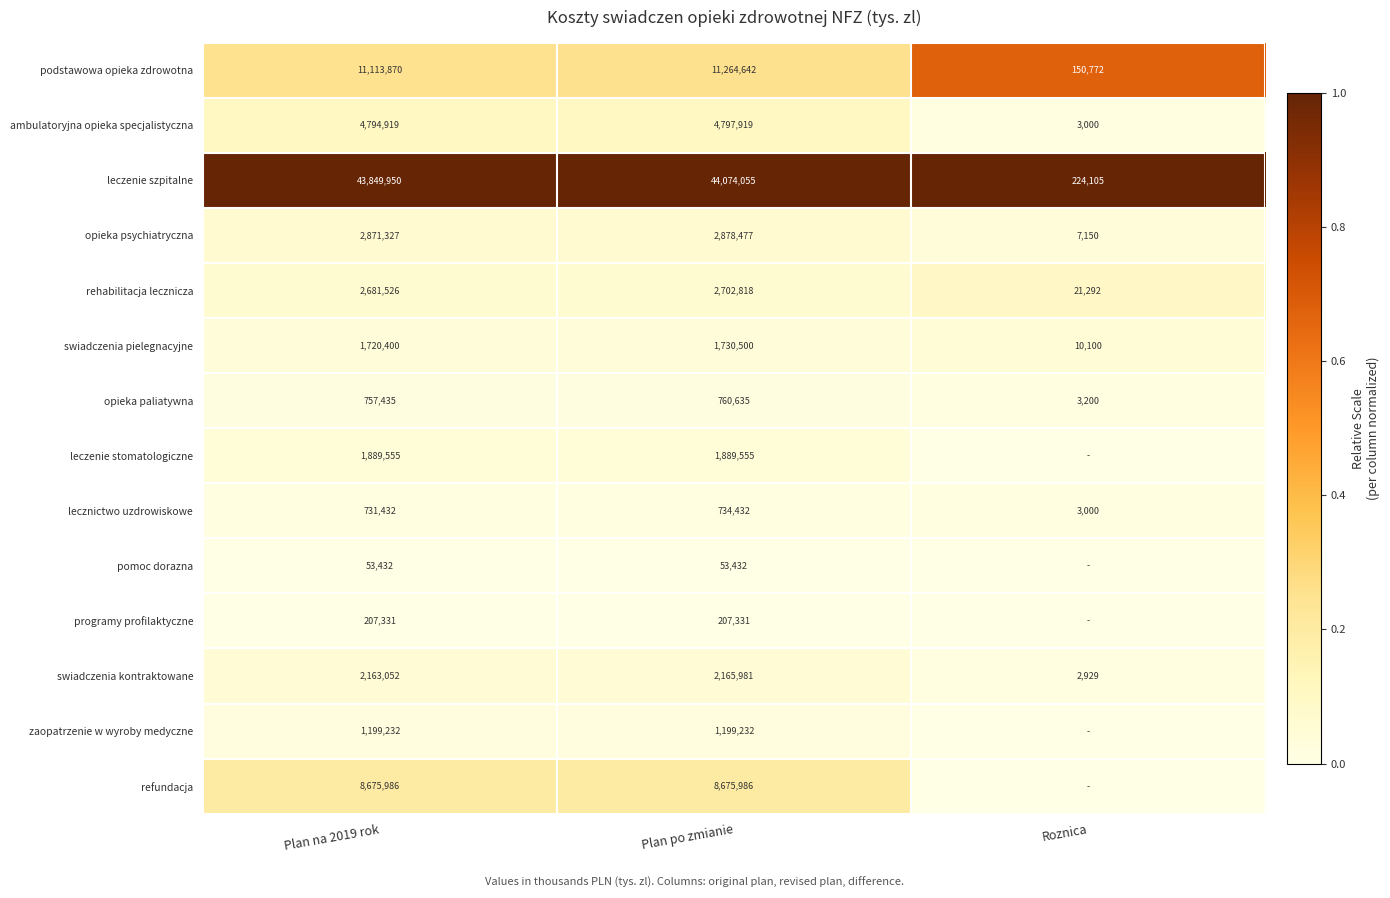

What is the maximum value for leczenie szpitalne?

44074055